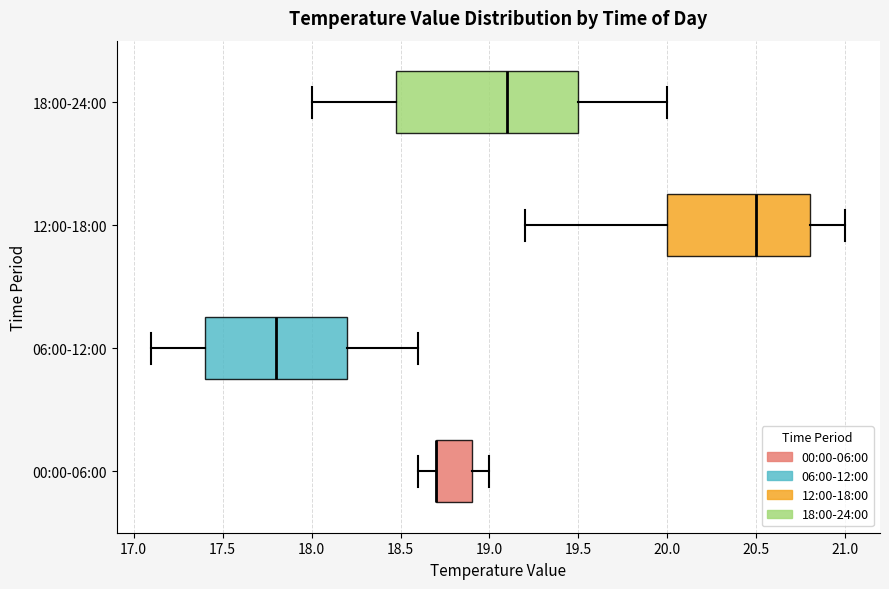

Comparing the boxes themselves (not the whiskers), which one is the widest?

18:00-24:00